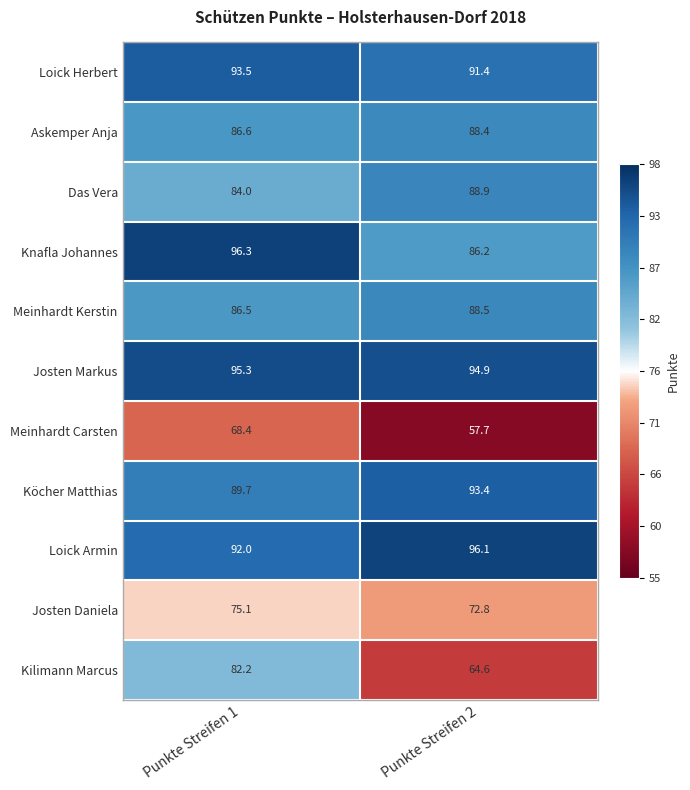

What is the sum of all Loick Herbert values?

184.9